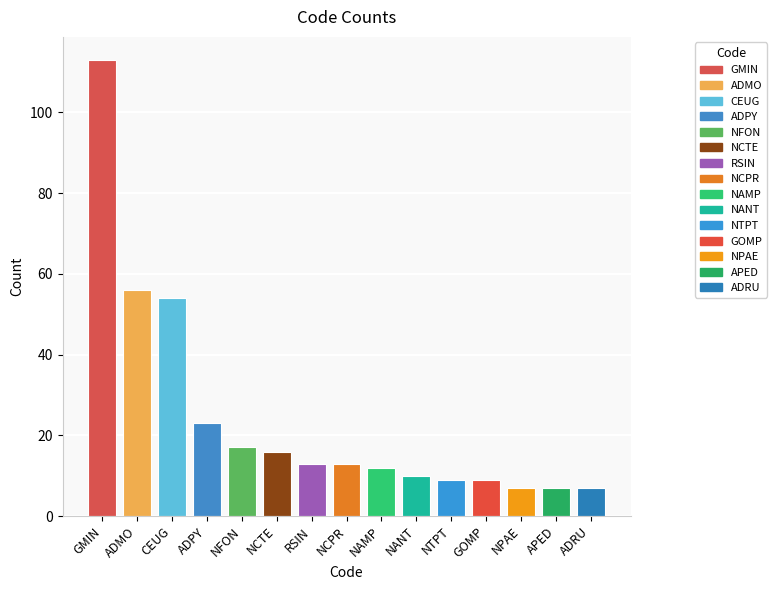

What is the label of the 4th bar from the left?

ADPY